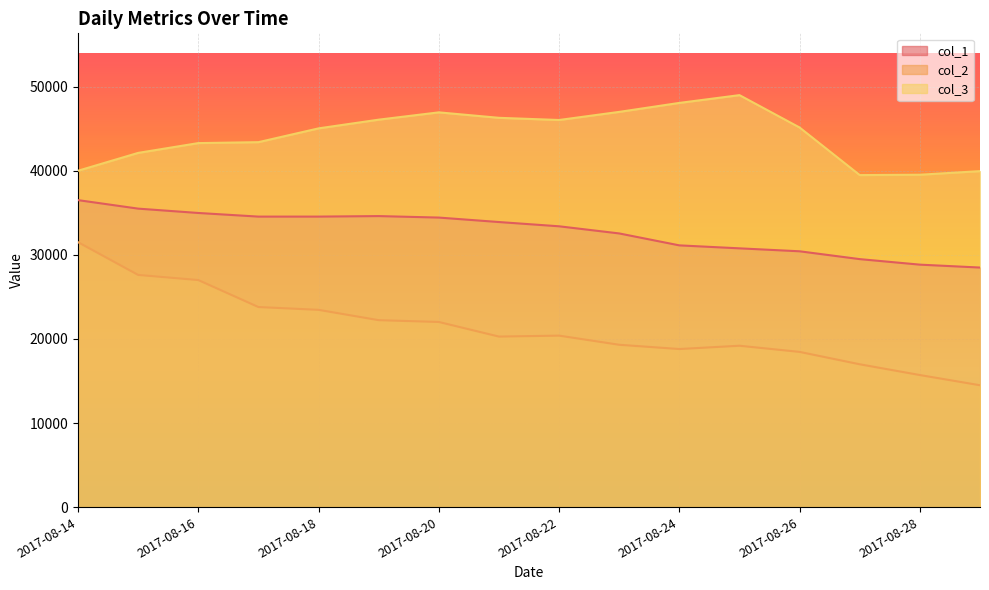

How many lines are shown in the chart?

3